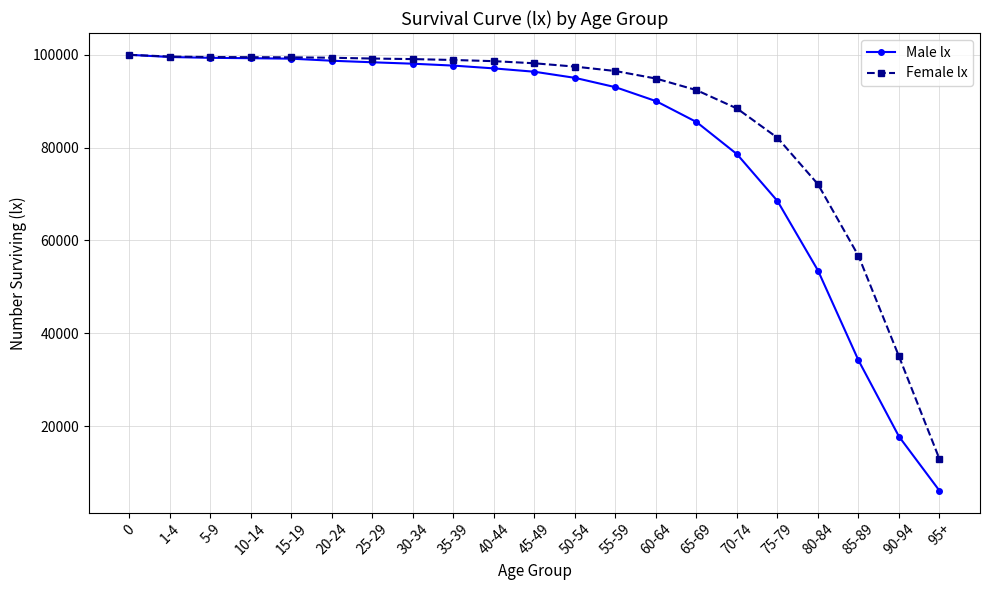

Count the number of categories in the chart.

21